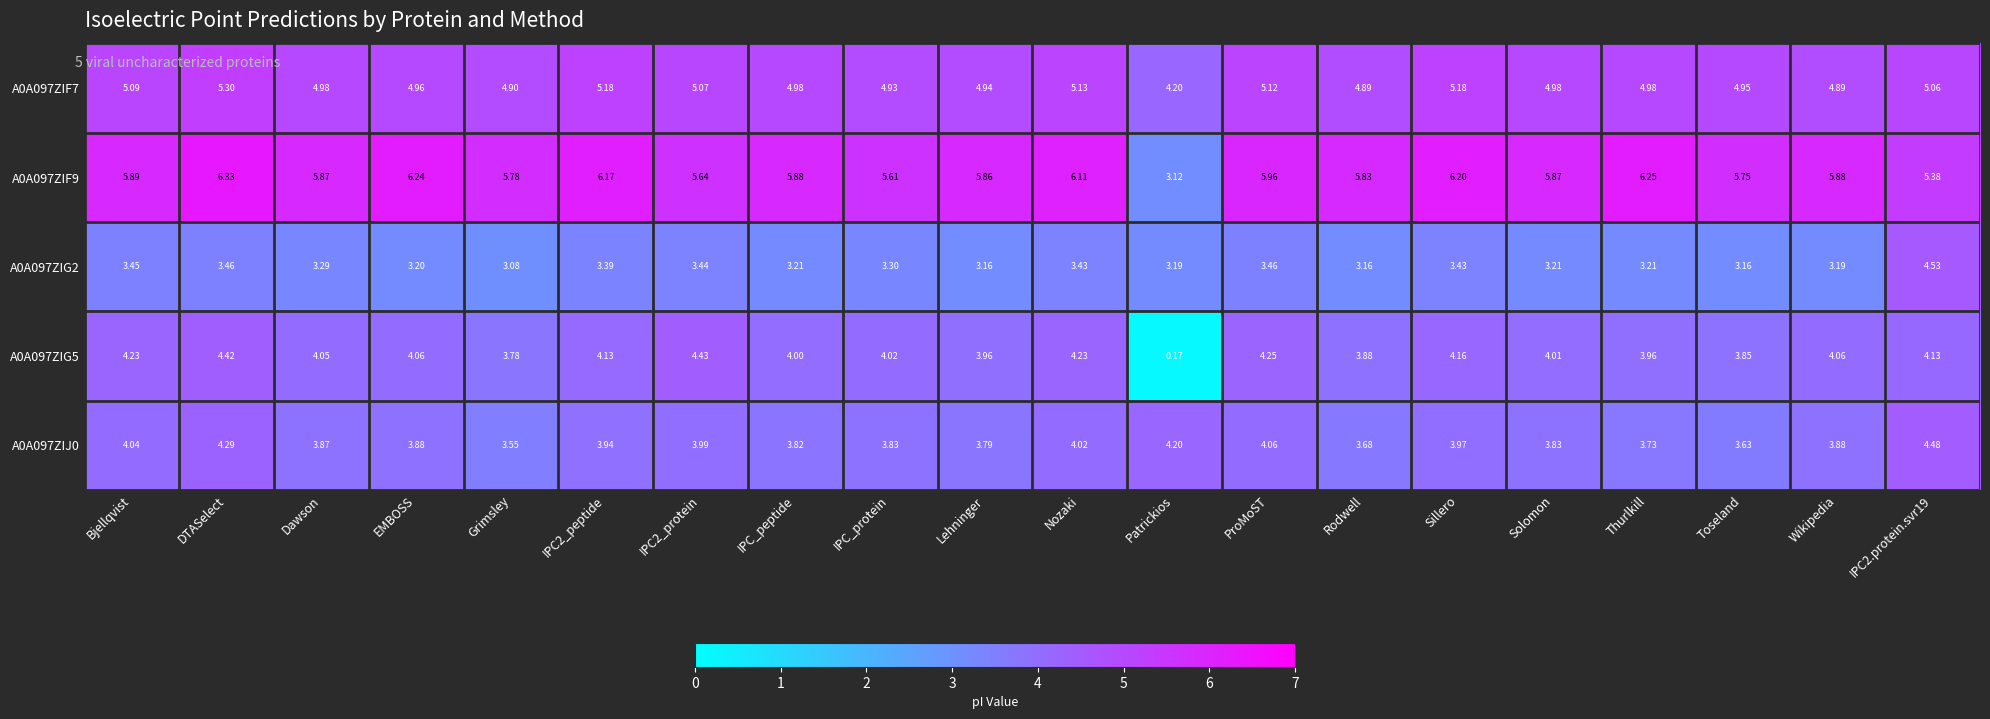

What is the difference between the highest and lowest values at Rodwell?

2.7